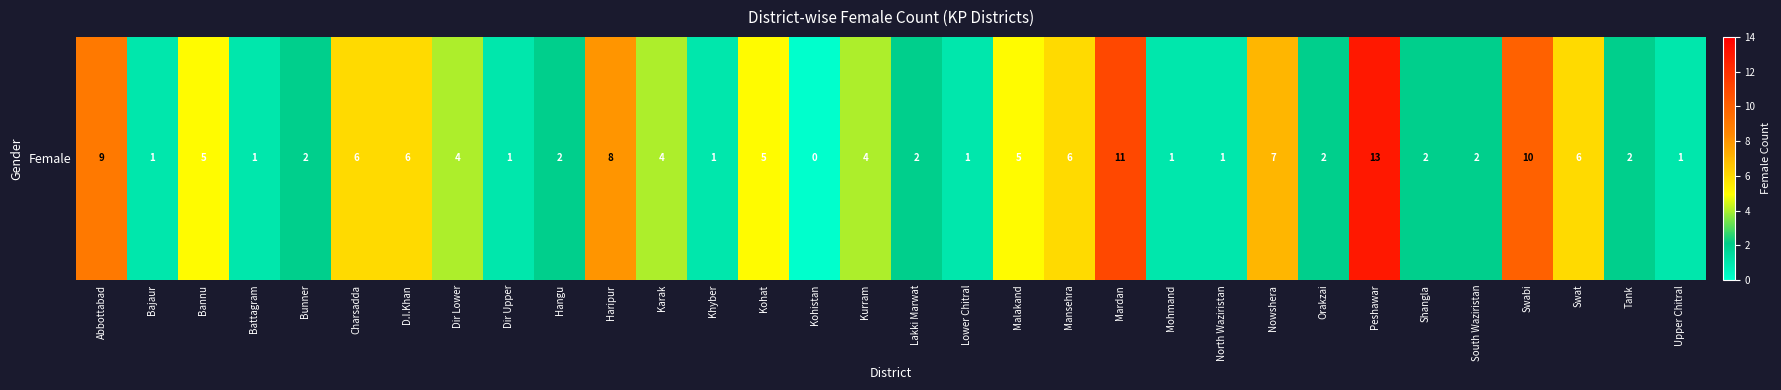

Where is the data nearest to the value 6?

Charsadda